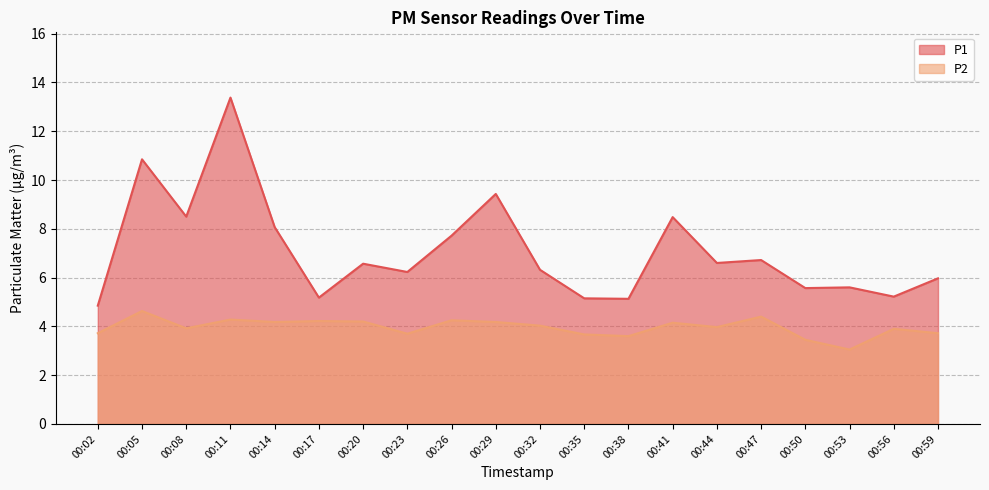

True or false: P2 and P1 intersect in this chart.

False